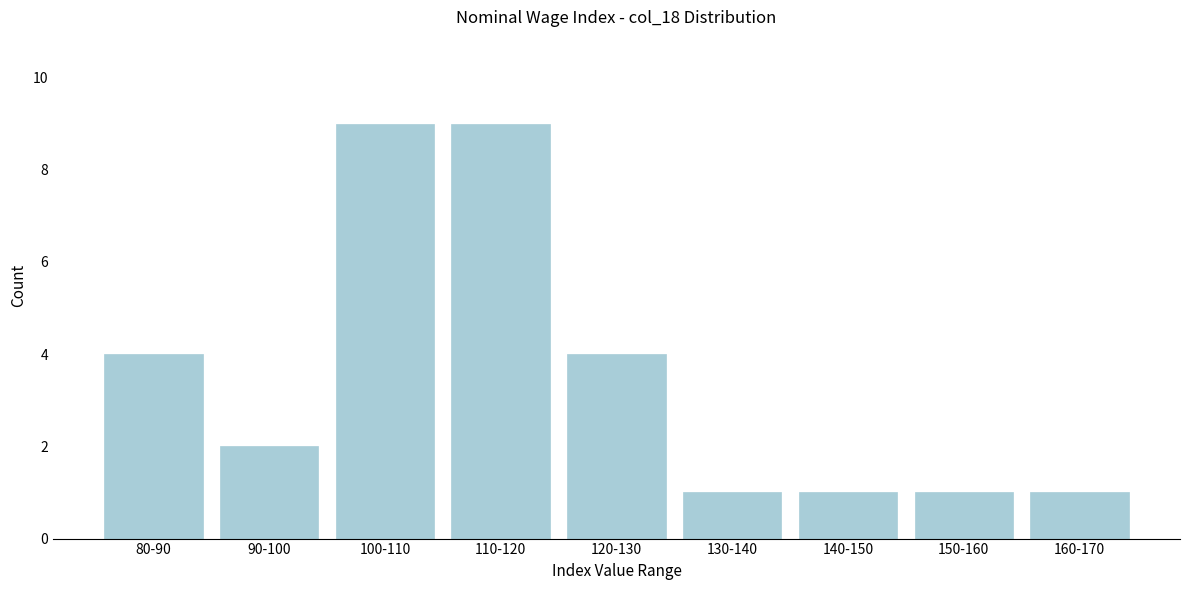

Reading right to left, what are all the values shown in this chart?

1	1	1	1	4	9	9	2	4